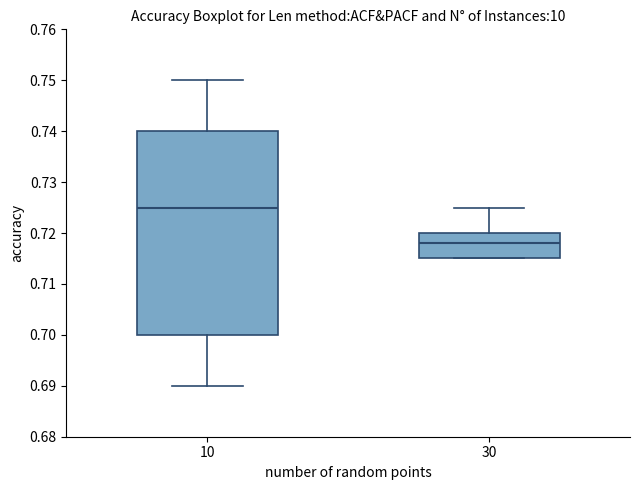

Reading left to right, read every box against the y-axis: the position of its median line, the range the box covers, and the ends of its whiskers. The values are not printed on the chart, so give them approximately, as read against the axis.

10: median 0.725, box 0.700 to 0.740, whiskers 0.690 to 0.750
30: median 0.718, box 0.715 to 0.720, whiskers 0.715 to 0.725